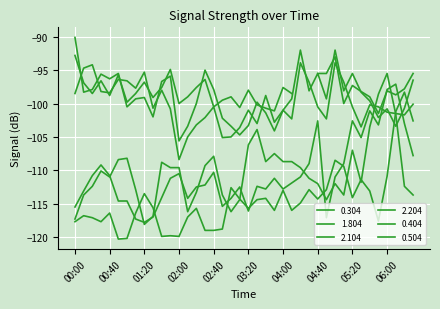

Where do 1.804 and 2.204 first cross each other?

01:10 and 01:20